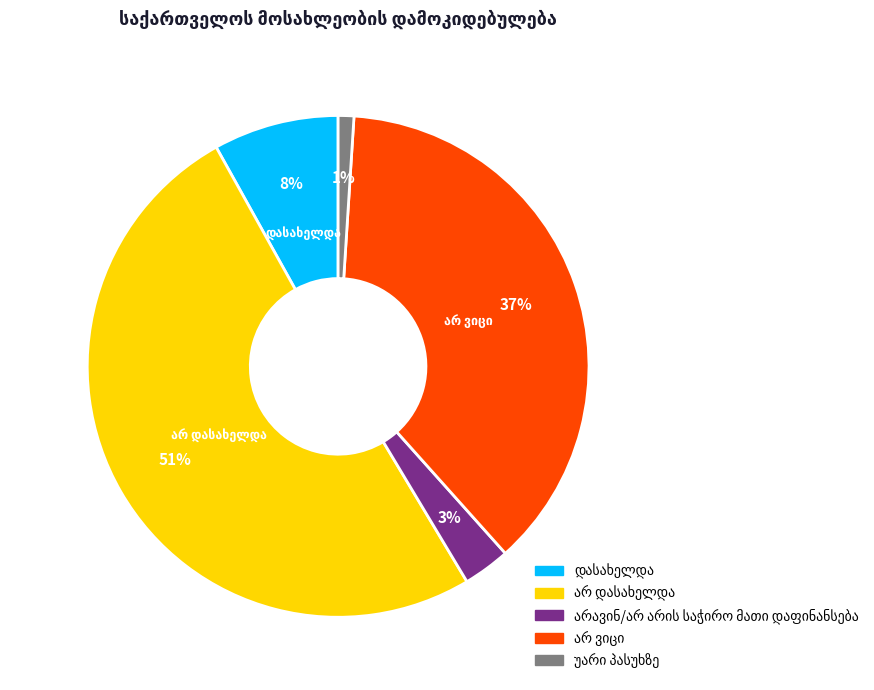

To the nearest percent, what is the average slice percentage?

20%